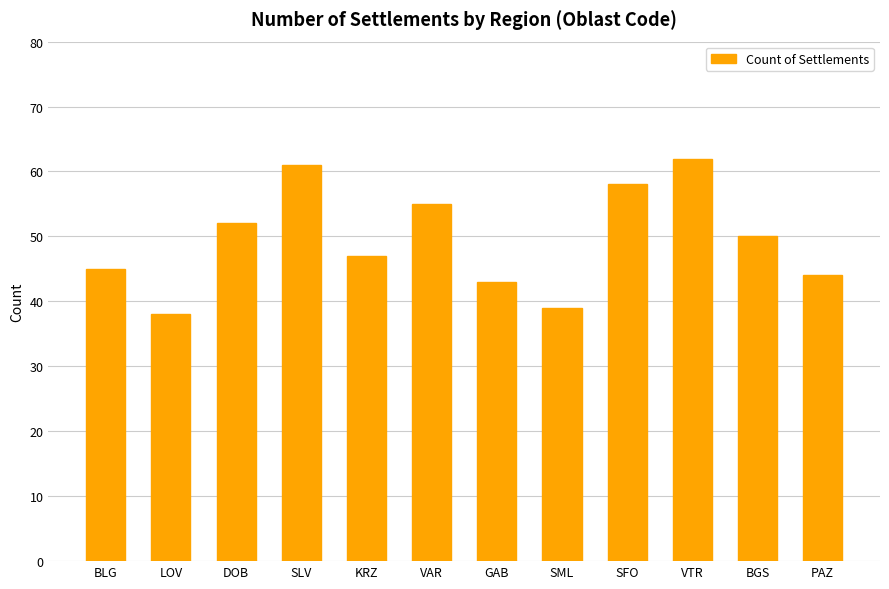

Where is the data nearest to the value 50?

BGS